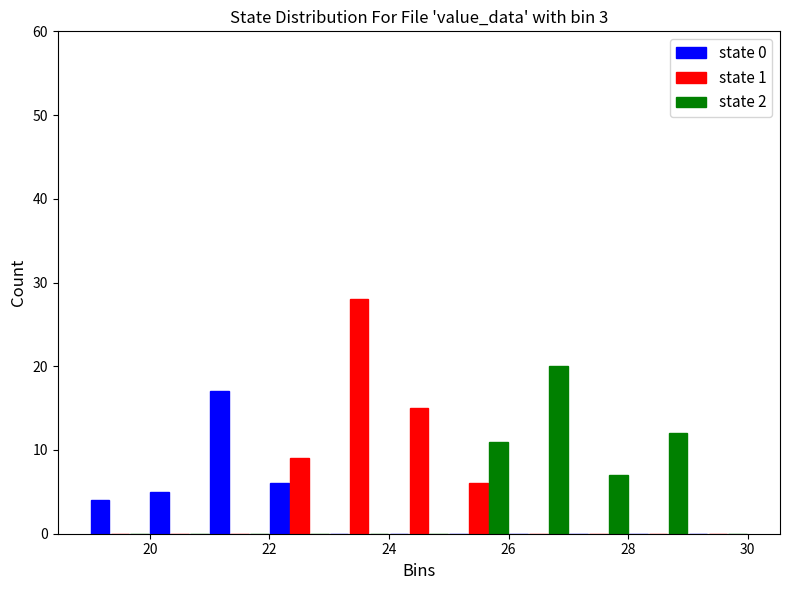

Reading left to right, list every range on the x-axis with the height of the bar of each series over it. The values are not printed on the chart, so give them approximately, as read against the axis.

19 to 20: state 0=4	state 1=0	state 2=0
20 to 21: state 0=5	state 1=0	state 2=0
21 to 22: state 0=17	state 1=0	state 2=0
22 to 23: state 0=6	state 1=9	state 2=0
23 to 24: state 0=0	state 1=28	state 2=0
24 to 25: state 0=0	state 1=15	state 2=0
25 to 26: state 0=0	state 1=6	state 2=11
26 to 27: state 0=0	state 1=0	state 2=20
27 to 28: state 0=0	state 1=0	state 2=7
28 to 29: state 0=0	state 1=0	state 2=12
29 to 30: state 0=0	state 1=0	state 2=0